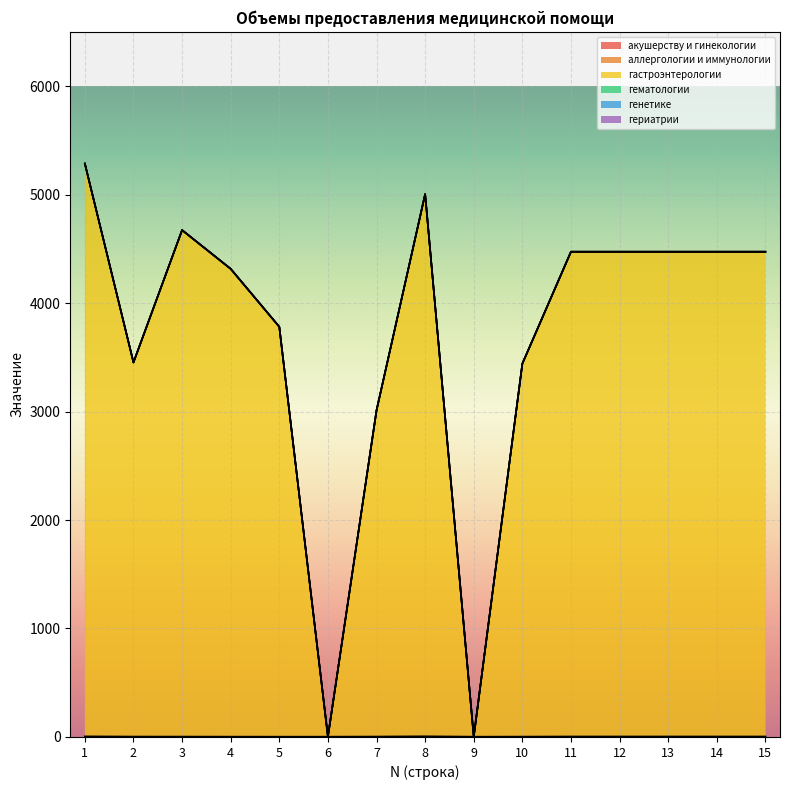

Rank the series by their maximum value, from lowest to highest.

аллергологии и иммунологии, гематологии, генетике, гериатрии, акушерству и гинекологии, гастроэнтерологии